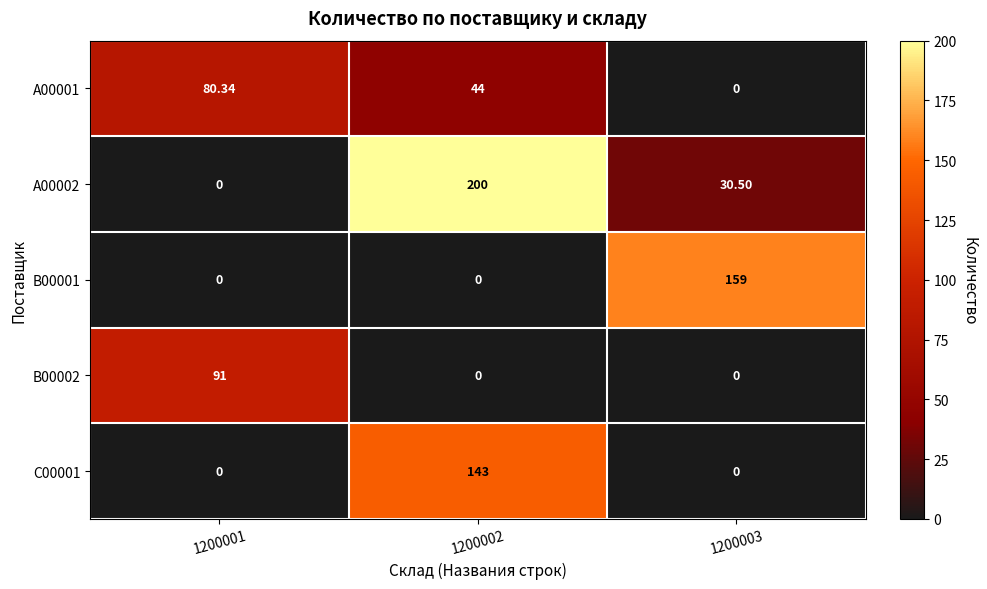

How many series are shown in this chart?

5